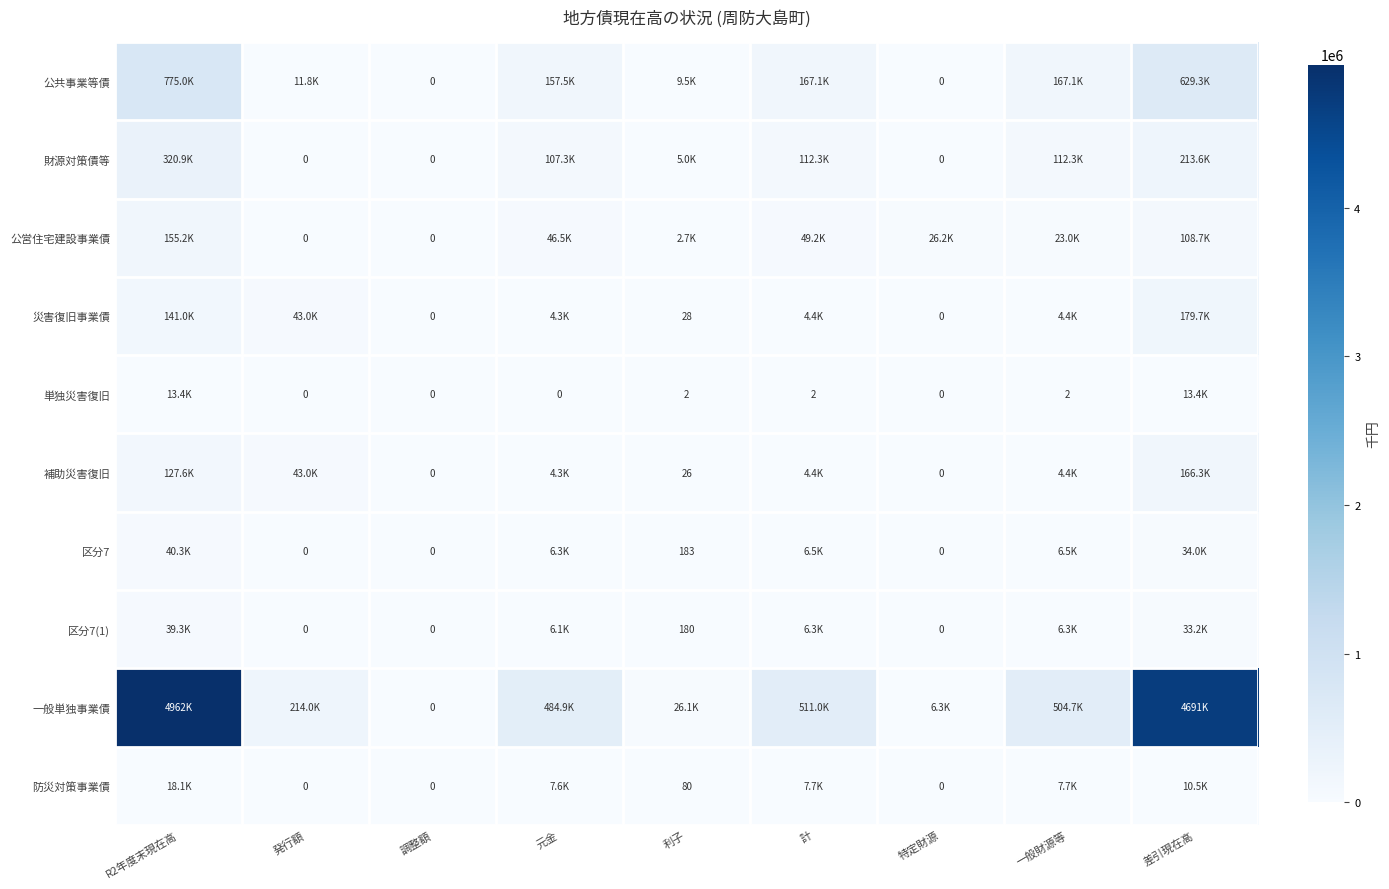

The value of 補助災害復旧 at 利子 is 26. True or false?

True